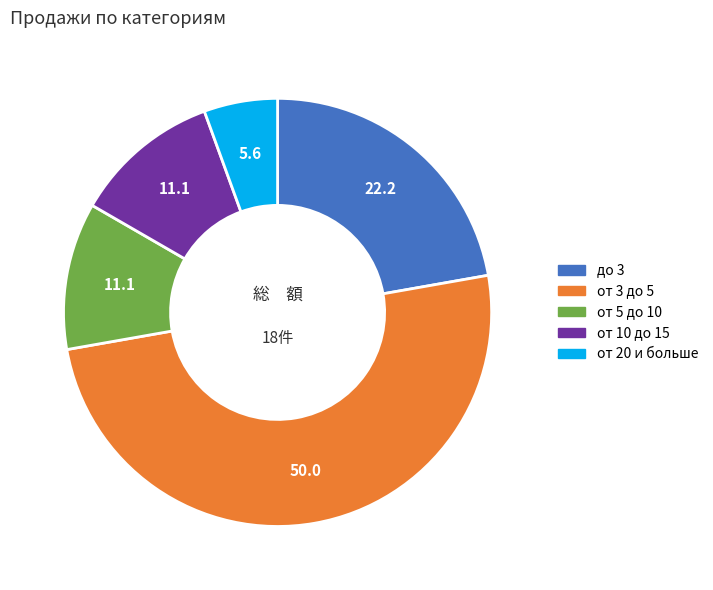

Is the sum of от 3 до 5 and до 3 greater than half?

Yes